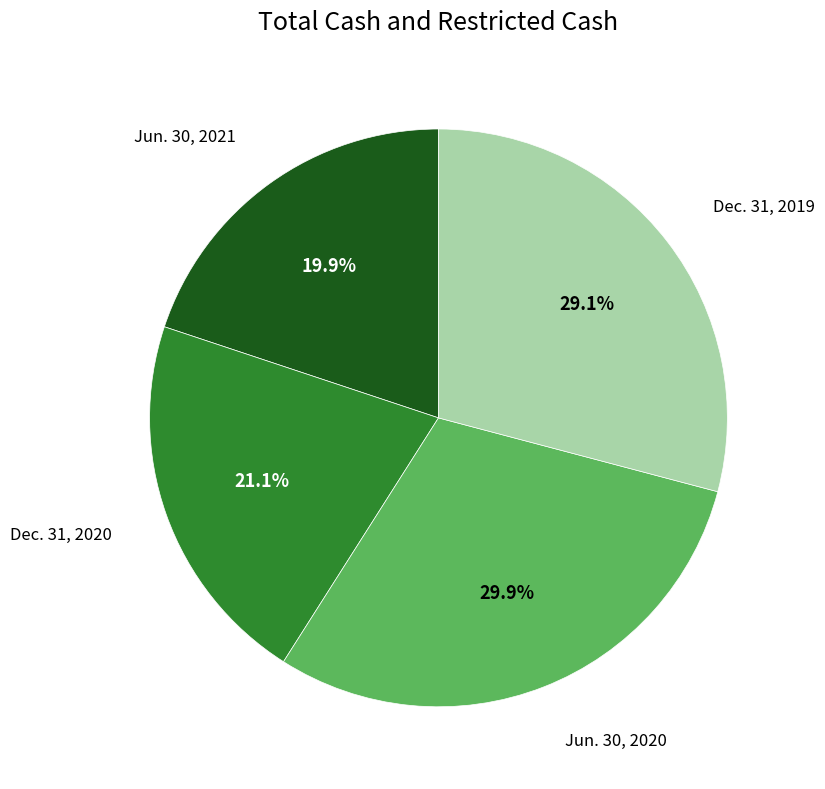

Does any single category account for the majority?

No